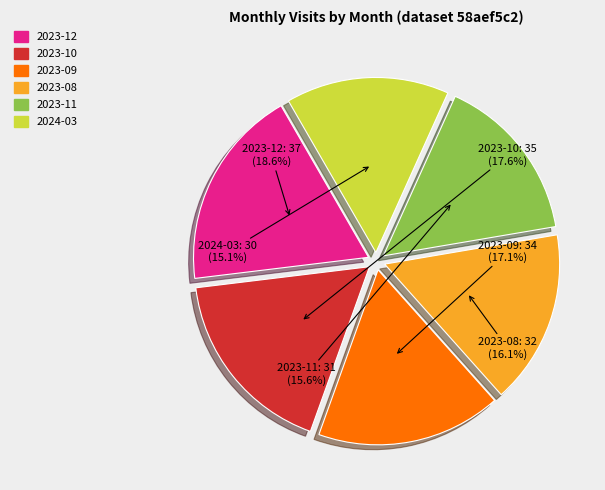

Does any single category account for the majority?

No